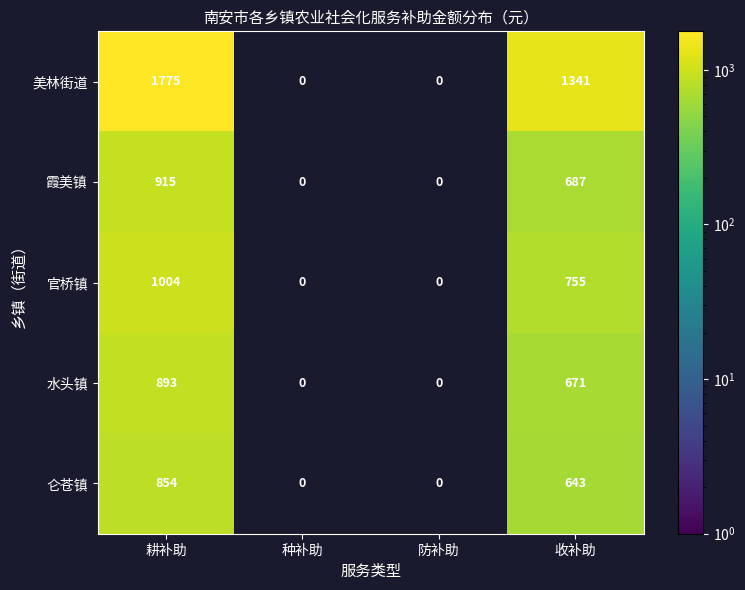

At which category is the sum across all series the highest?

耕补助